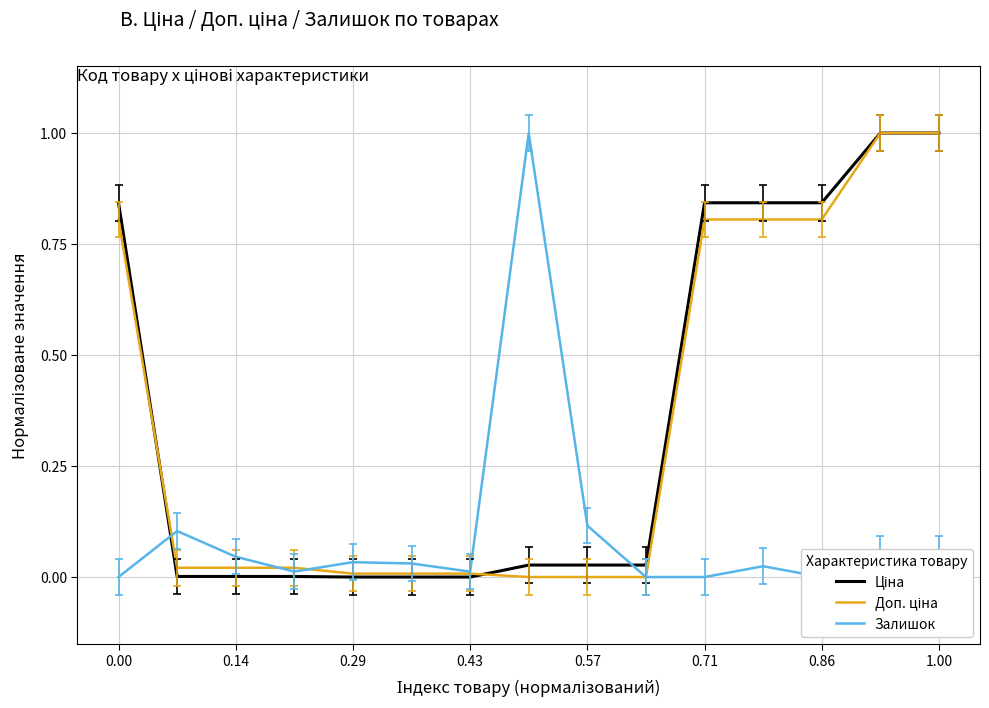

What is the difference between the maximum and minimum values in the Доп. ціна series?

1.0